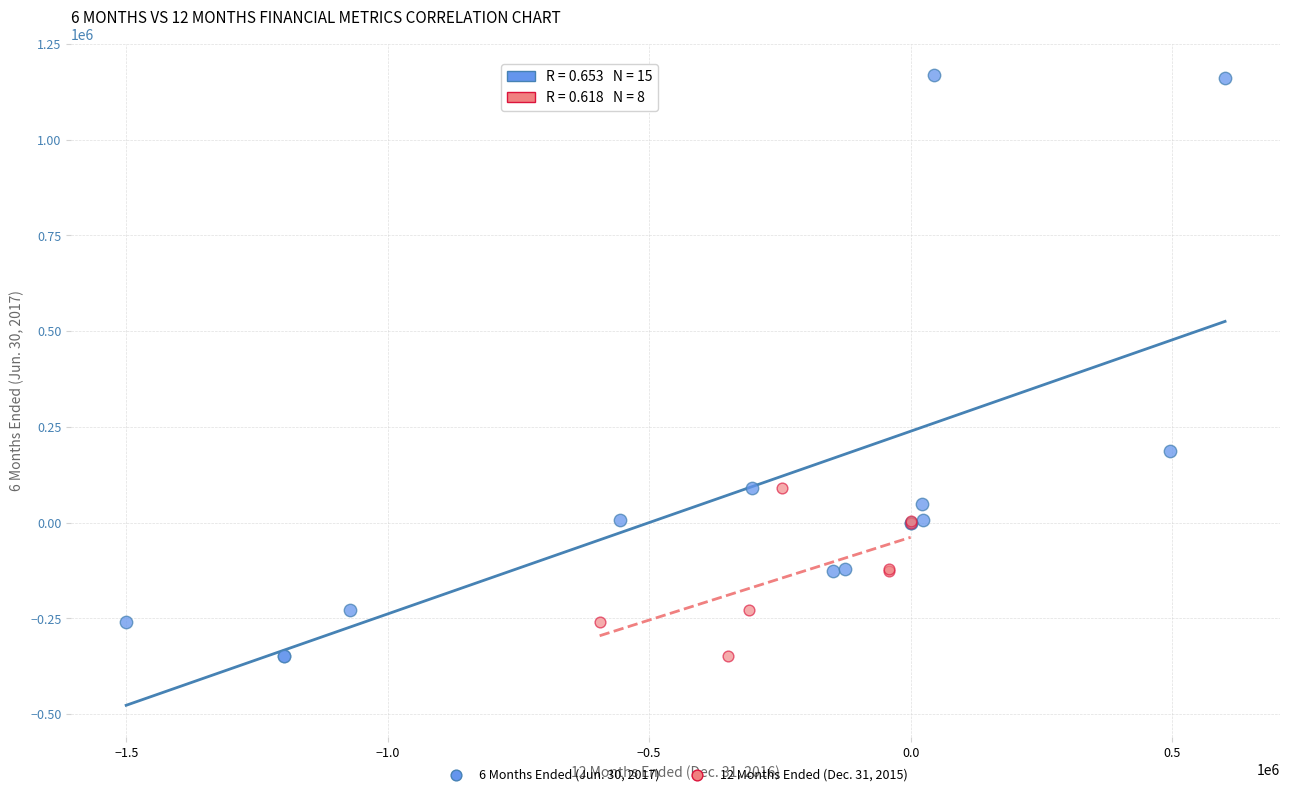

Which series has the widest spread of Y values?

6 Months Ended (Jun. 30, 2017)